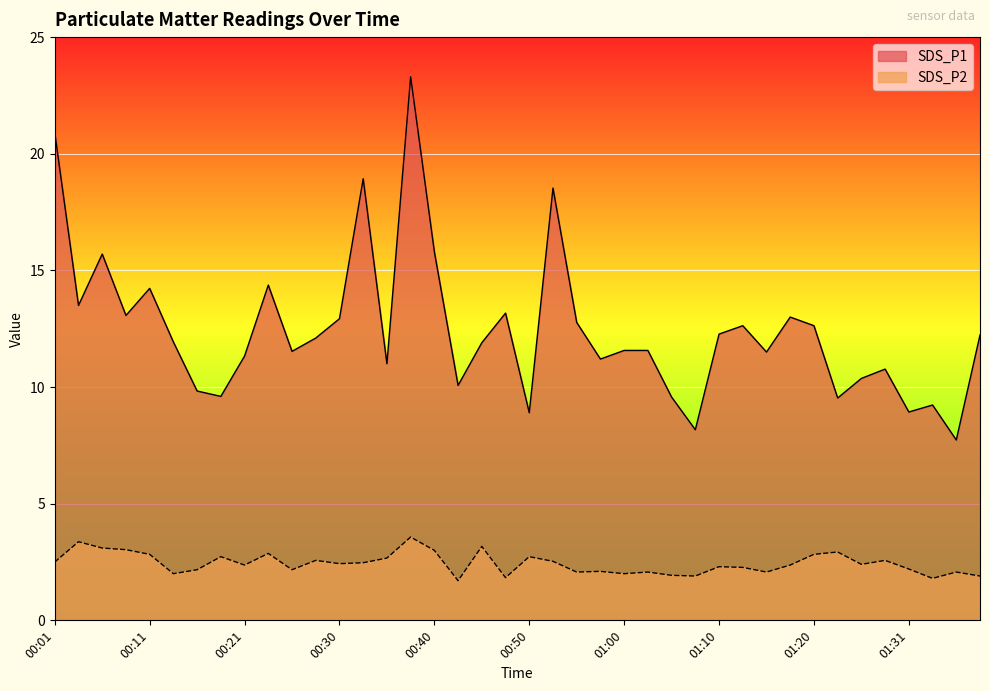

How many categories are shown in the chart?

40